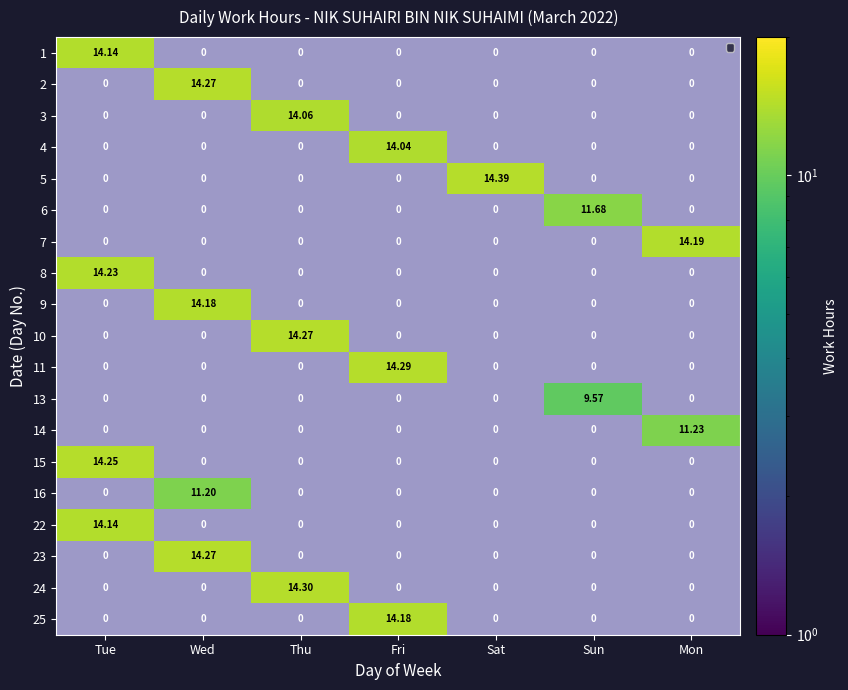

Which has a higher value, Thu or Tue?

Tue